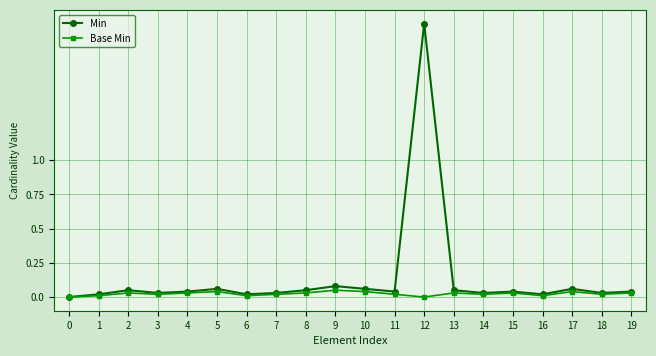

The value of Min at 1 is 0.0. True or false?

True